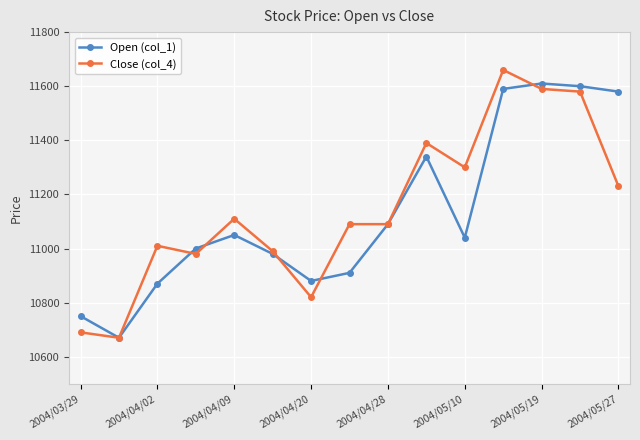

What is the value of the Open (col_1) point at the 8th from the left?

10910